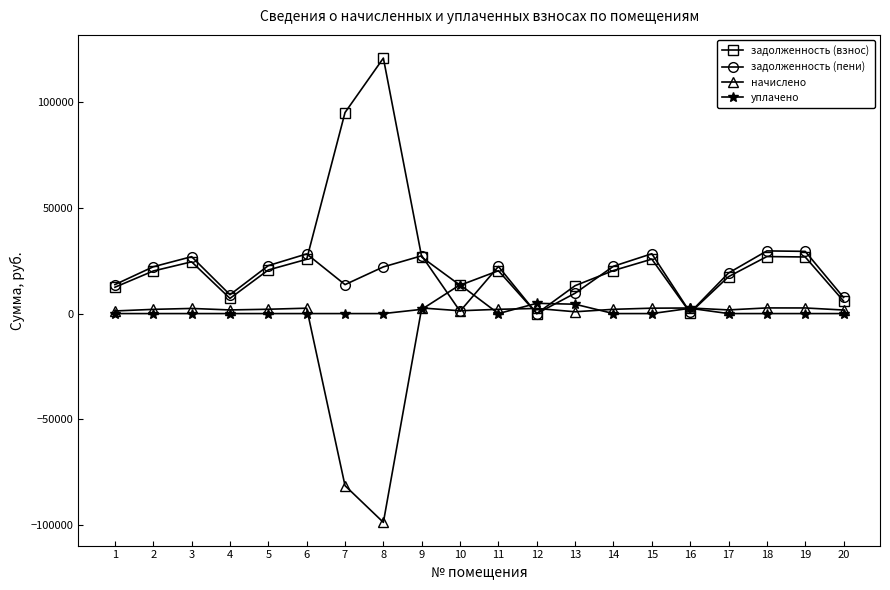

Rank the series by their maximum value, from lowest to highest.

начислено, уплачено, задолженность (пени), задолженность (взнос)